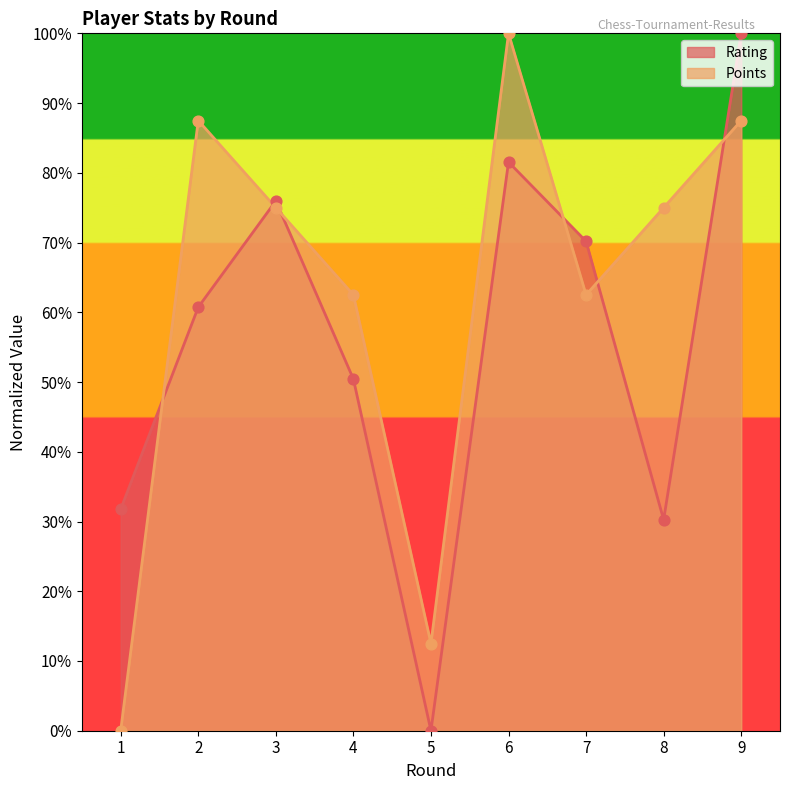

What are all the series names shown in the legend?

Rating, Points